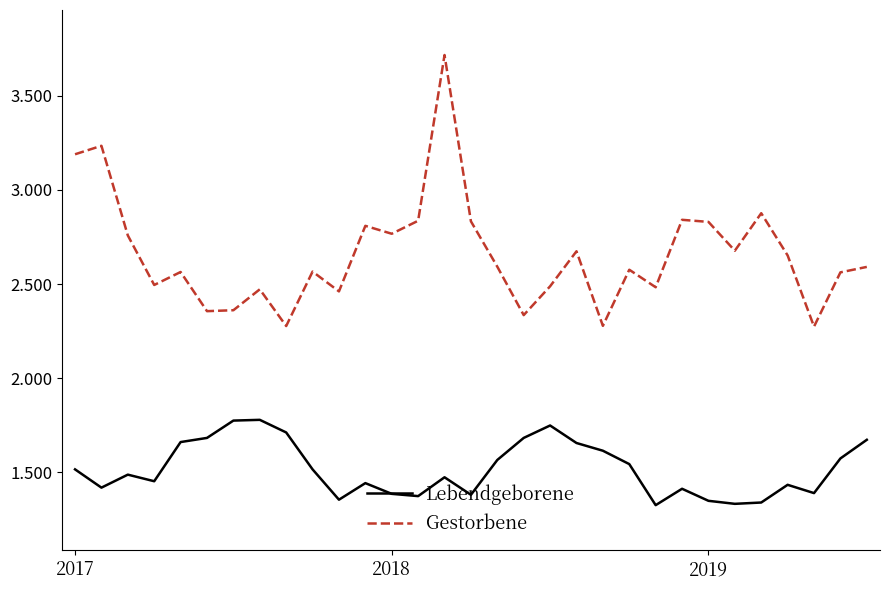

Does the chart display data point markers on the line(s)?

No